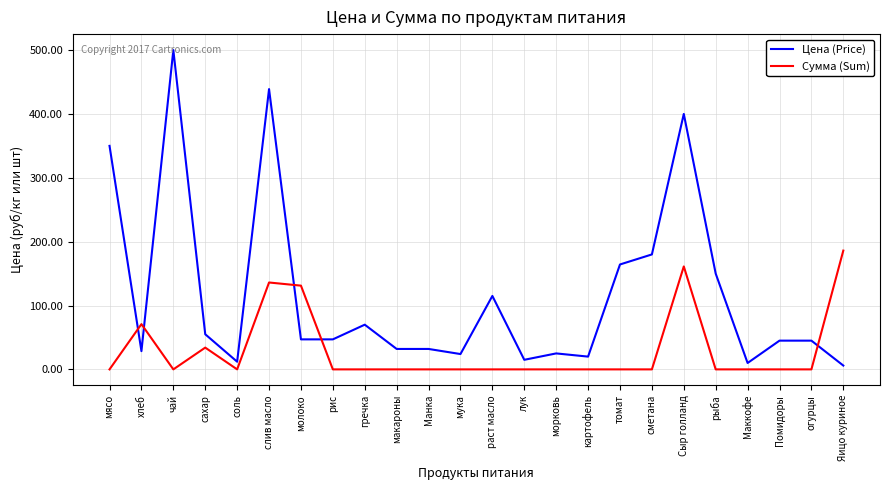

Rank the series at хлеб from lowest to highest value.

Цена (Price), Сумма (Sum)